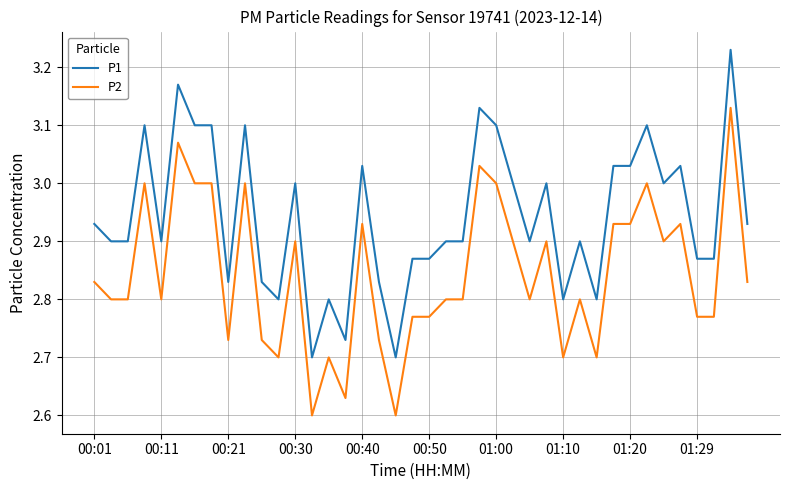

Which series has the largest total across all categories?

P1